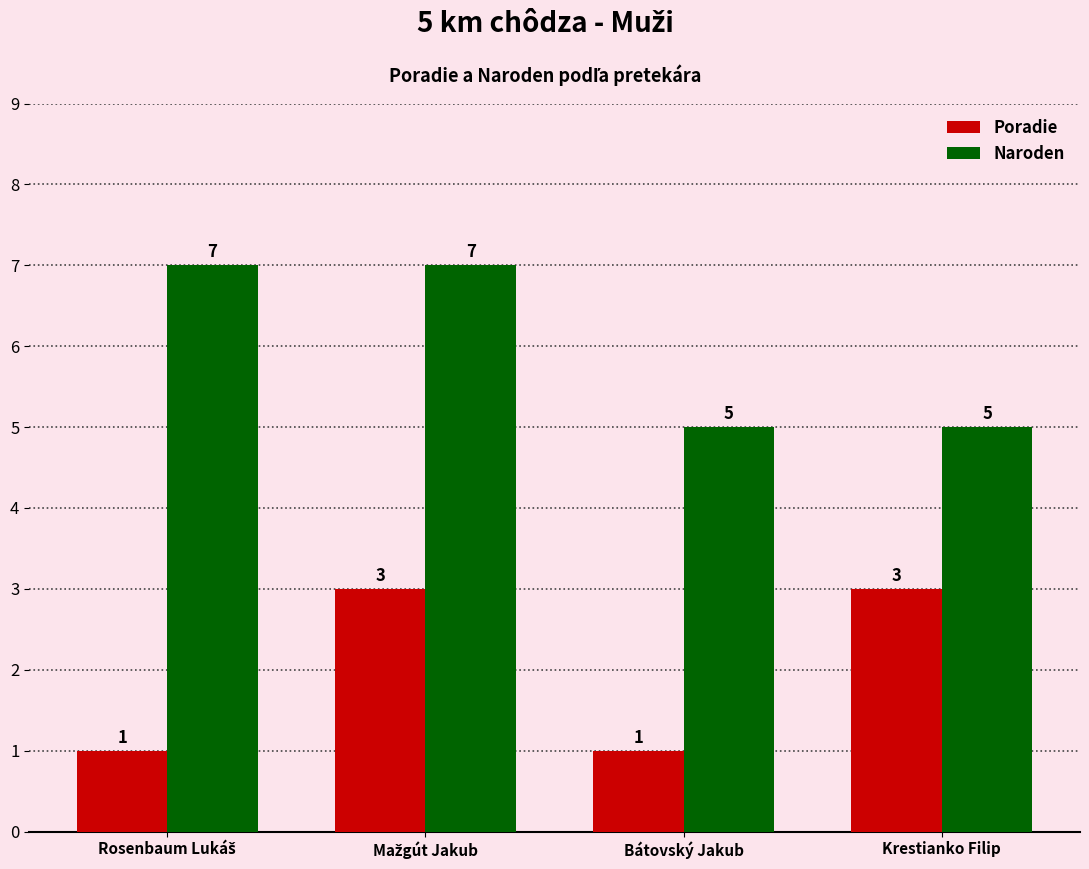

What value does the Naroden series have at Bátovský Jakub?

5